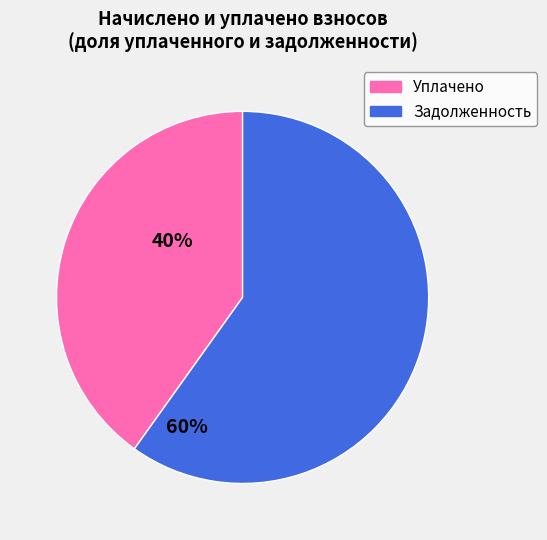

How many segments does this pie chart have?

2